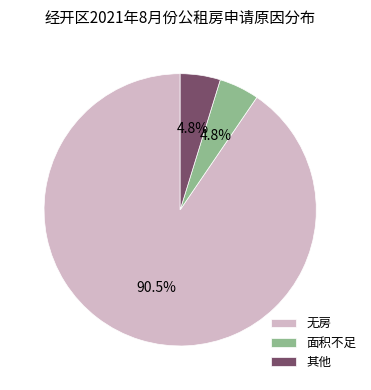

Between 无房 and 其他, which is larger?

无房